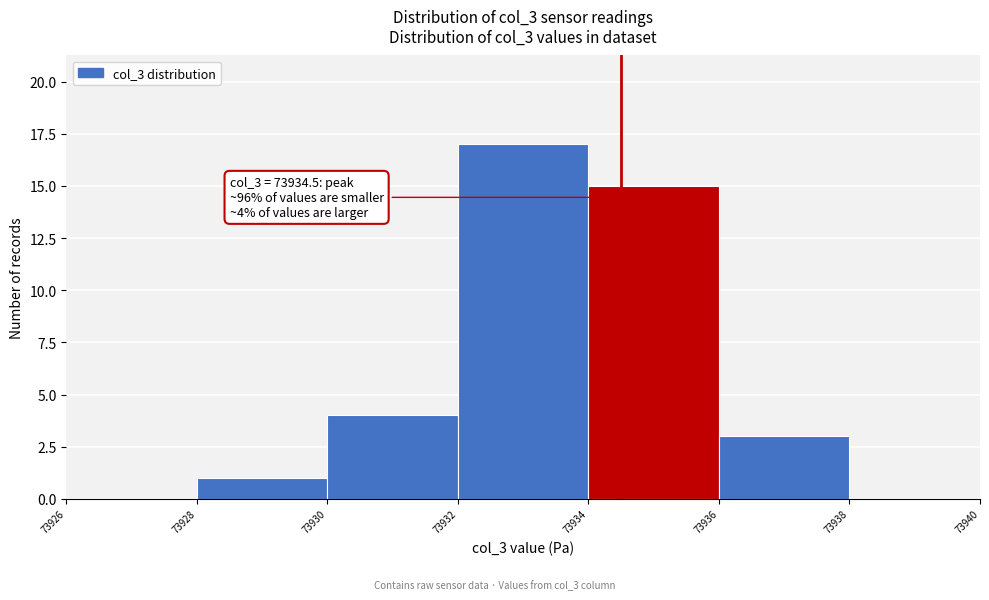

Which range on the x-axis has the tallest bar?

73932 to 73934